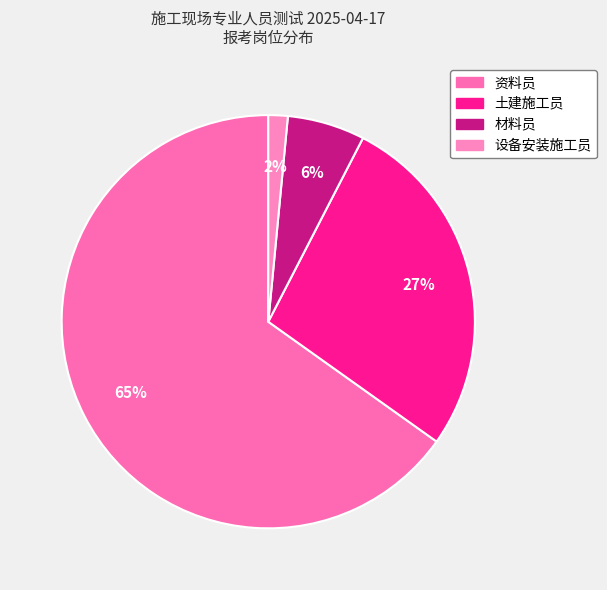

What percentage is the 设备安装施工员 slice, to the nearest percent?

2%